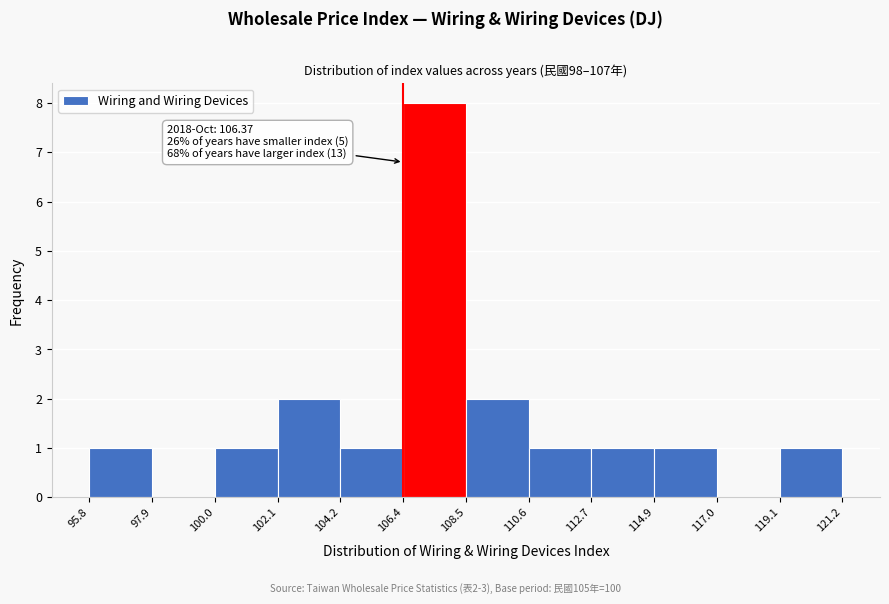

Over which range of the x-axis is the bar tallest?

106.4 to 108.5